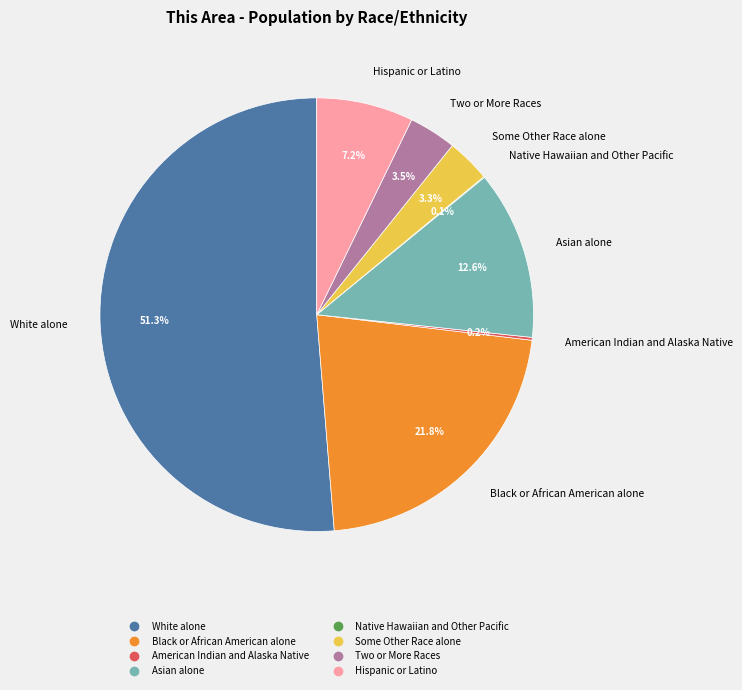

Approximately how many times larger is the value at White alone compared to Asian alone?

4.1